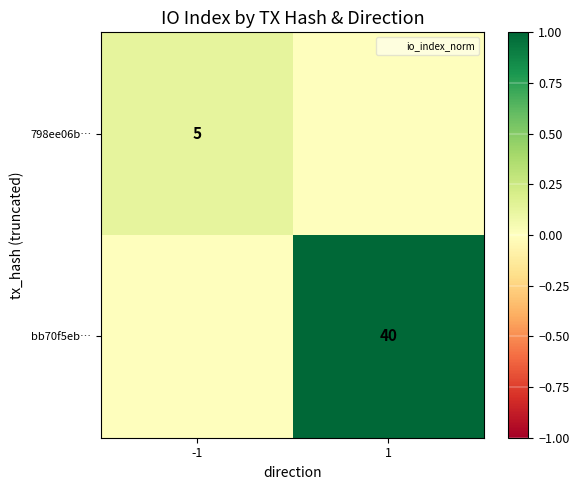

The 798ee06b… series shows 8 at -1. True or false?

False